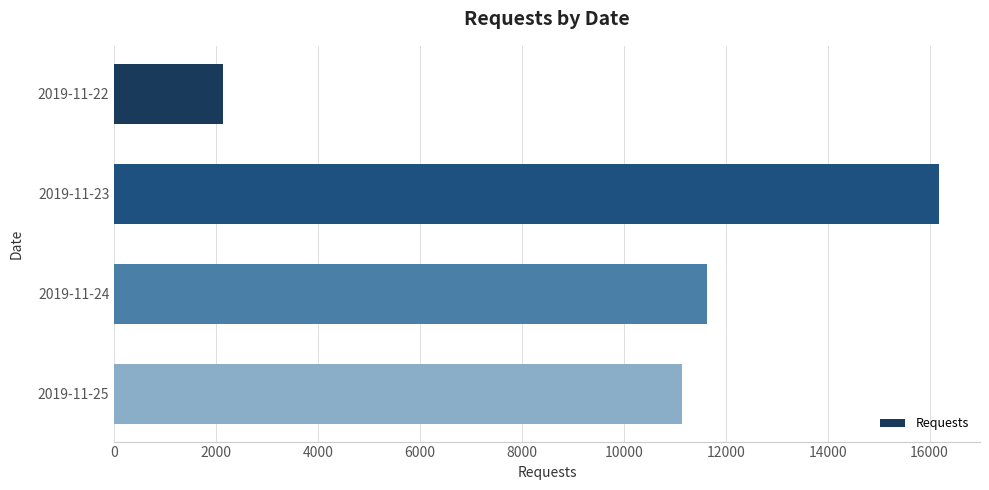

At which label is the value closest to 9162?

2019-11-25